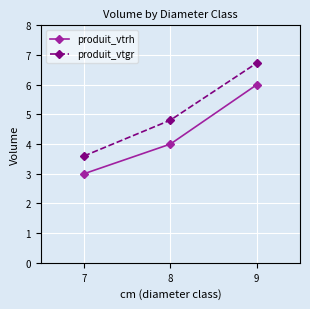

Count the produit_vtgr values in the range 3 to 6.

2